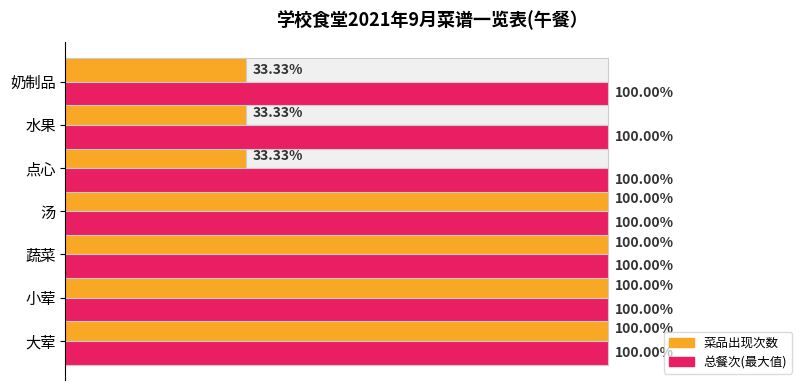

Are the bars horizontal?

Yes